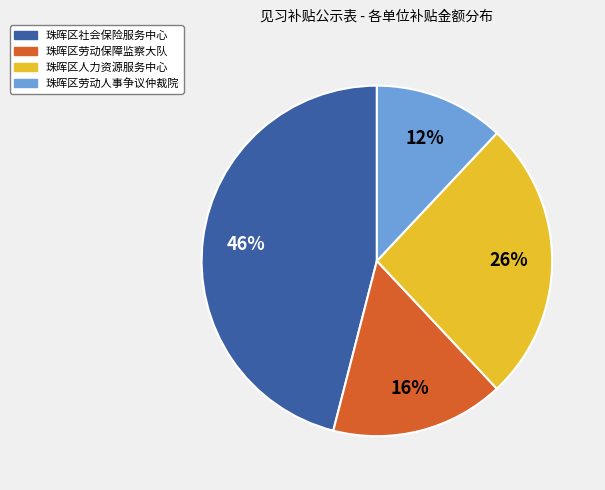

True or false: 珠晖区社会保险服务中心 accounts for 46% of the total.

True